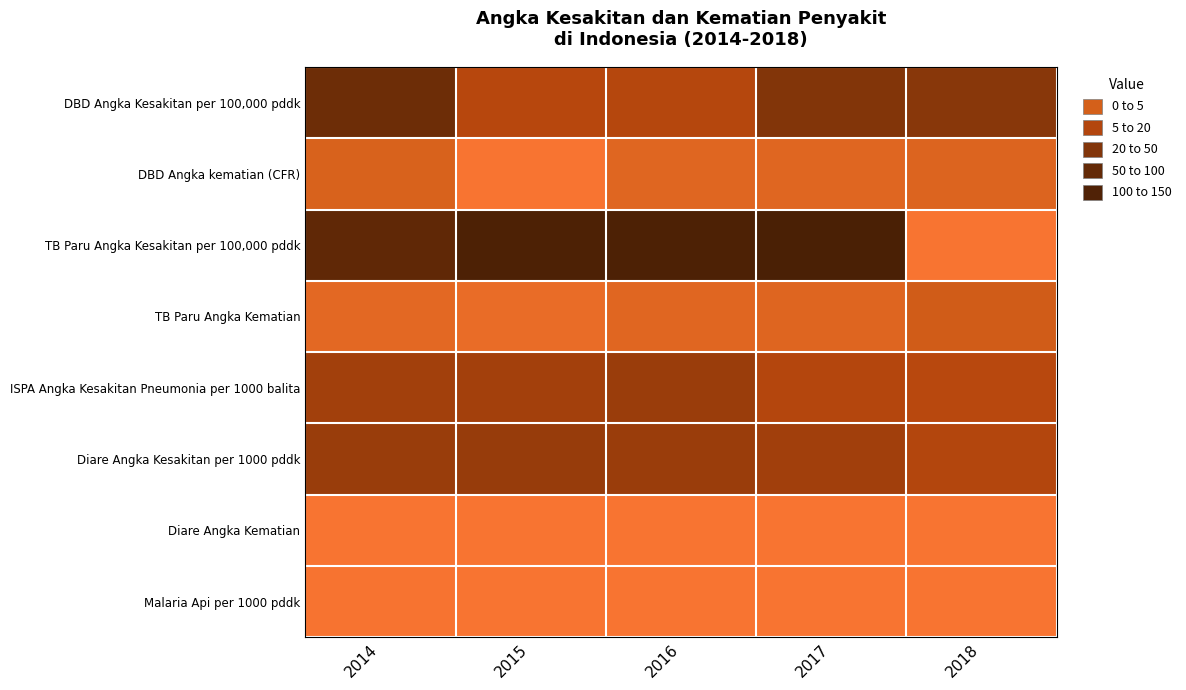

Between 2017 and 2016, which is larger?

2017